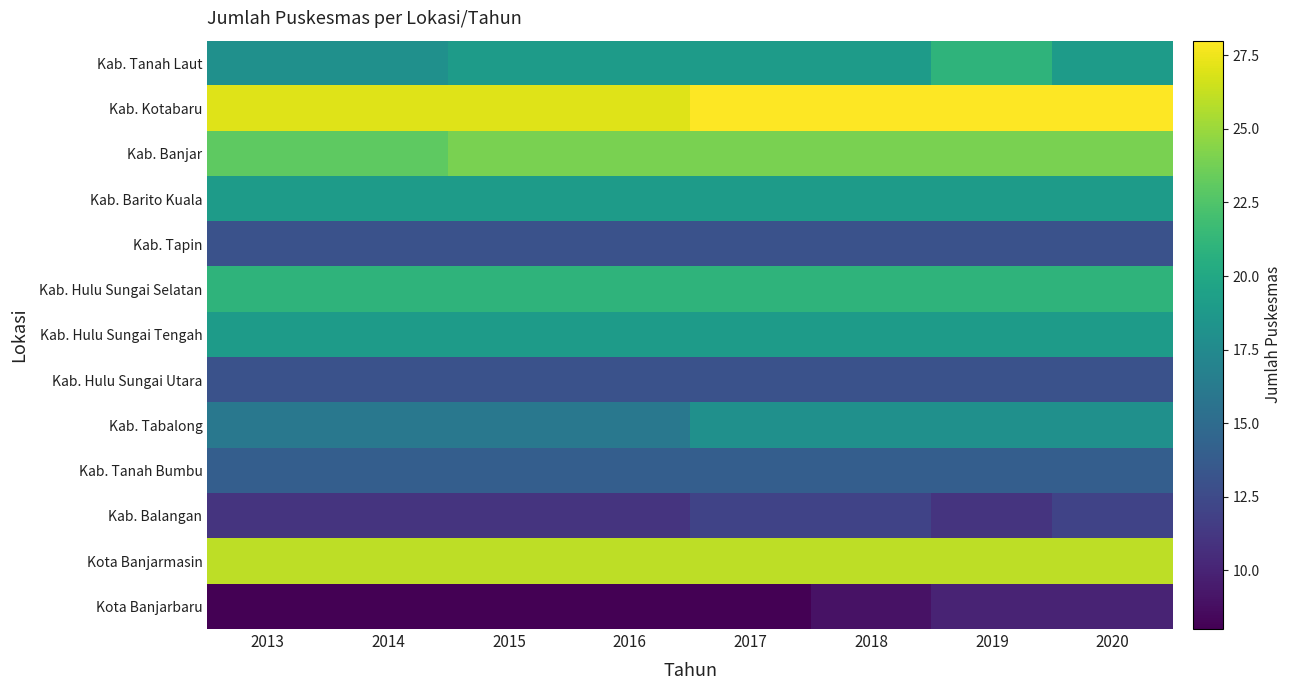

Rank the series by their maximum value, from lowest to highest.

Kota Banjarbaru, Kab. Balangan, Kab. Tapin, Kab. Hulu Sungai Utara, Kab. Tanah Bumbu, Kab. Tabalong, Kab. Barito Kuala, Kab. Hulu Sungai Tengah, Kab. Tanah Laut, Kab. Hulu Sungai Selatan, Kab. Banjar, Kota Banjarmasin, Kab. Kotabaru